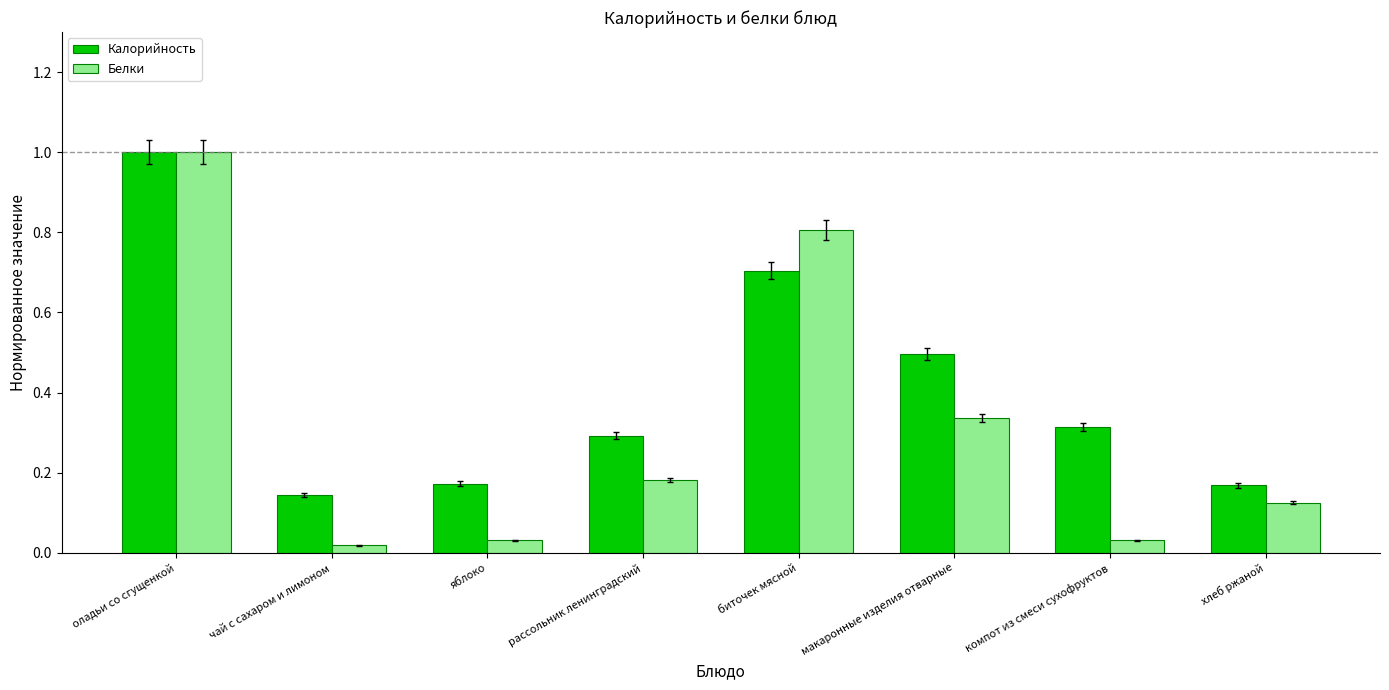

What are all the series names shown in the legend?

Калорийность, Белки